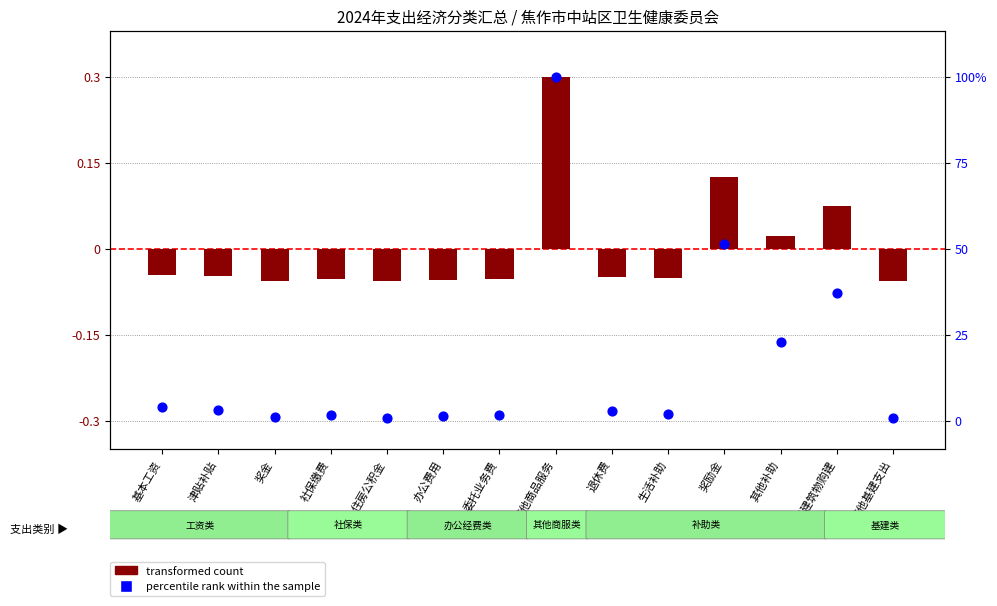

Which has a higher value, 其他基建支出 or 房屋建筑物购建?

房屋建筑物购建